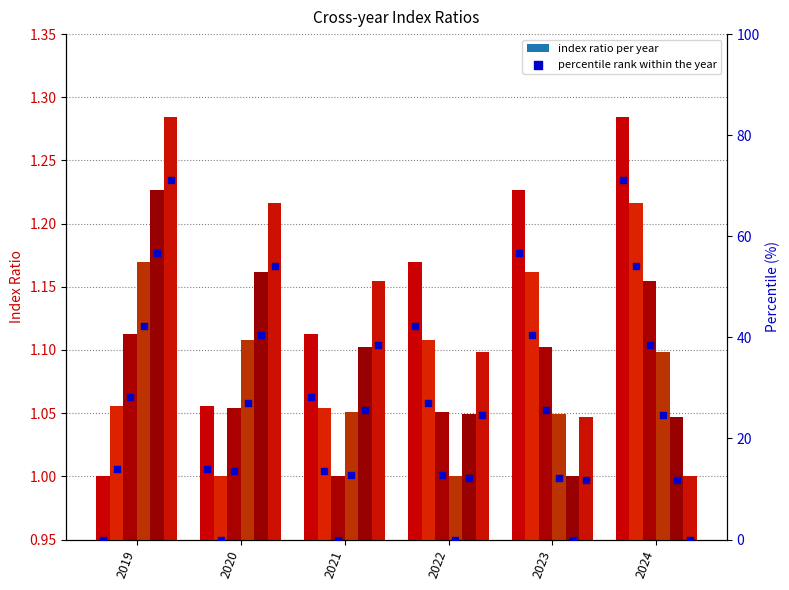

Which series reaches the maximum Y coordinate?

2019